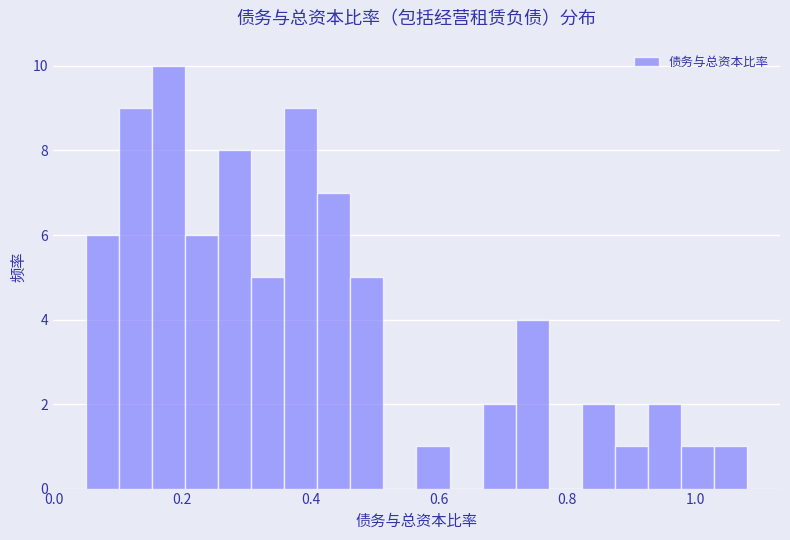

Around what value on the x-axis is the tallest bar? Give the approximate position of its centre, as read against the axis.

0.18